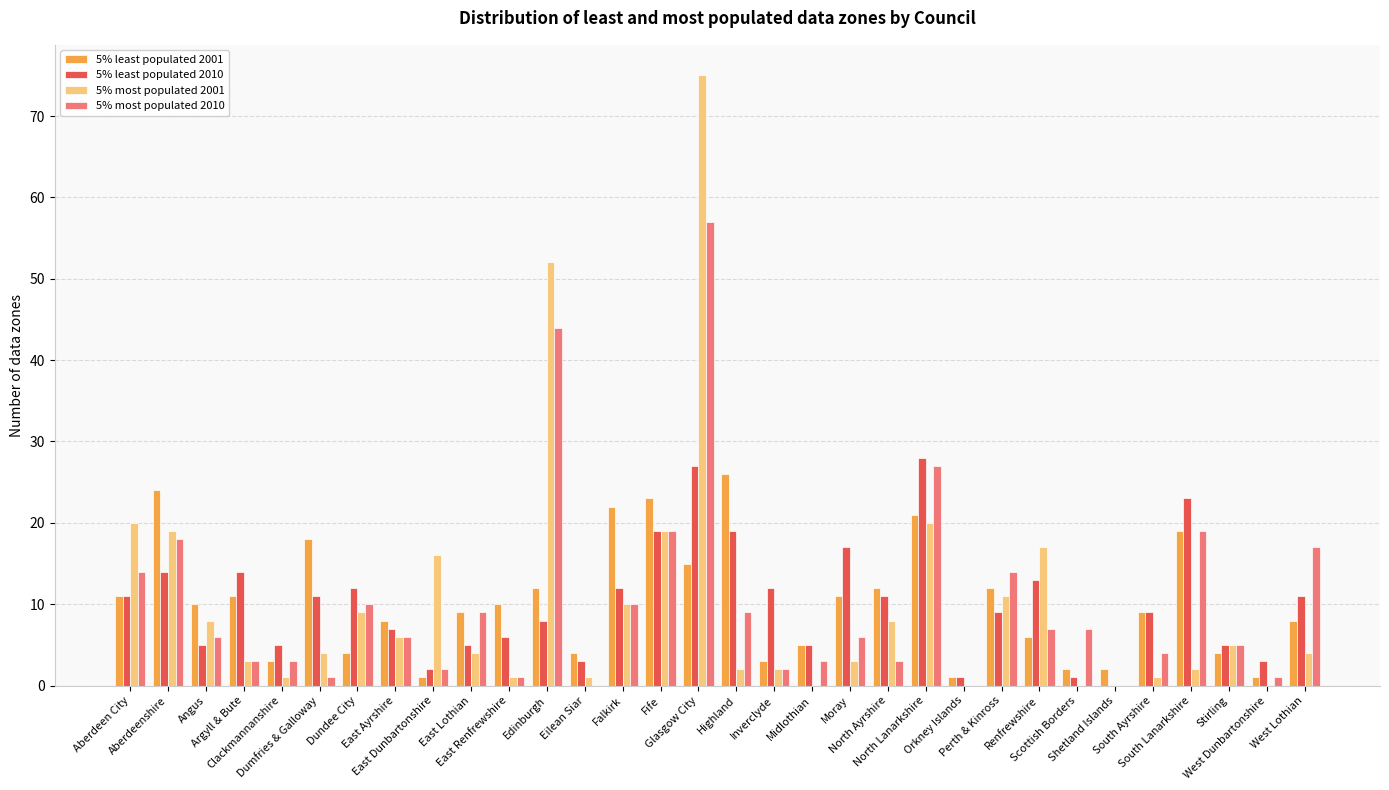

What is the greatest value displayed?

75